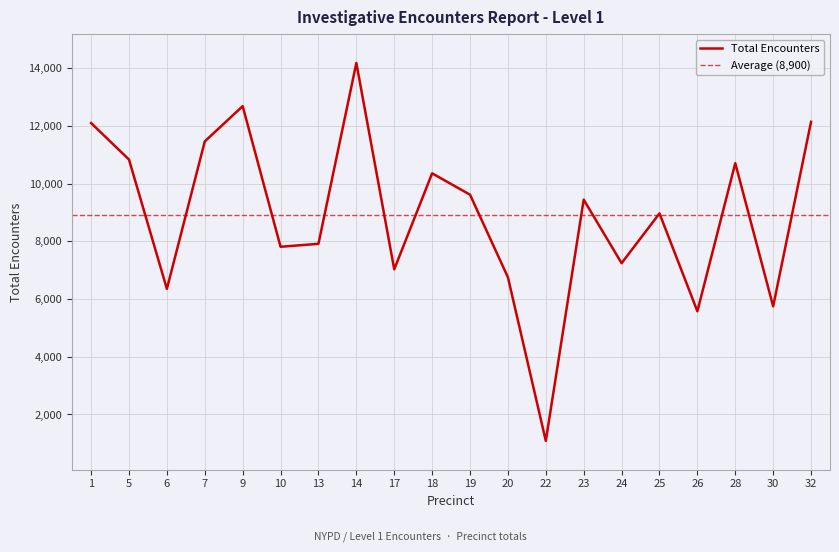

Where does the data first go above 9444?

1